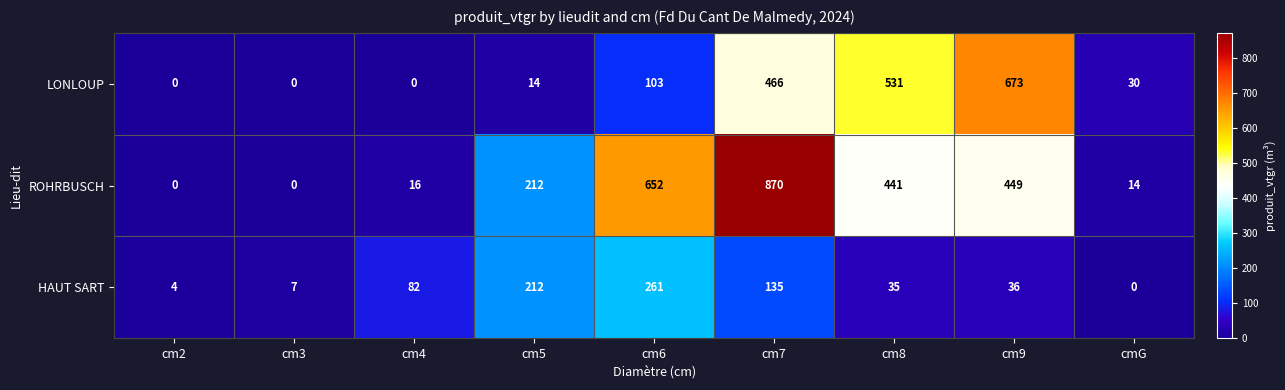

Count the number of categories in the chart.

9